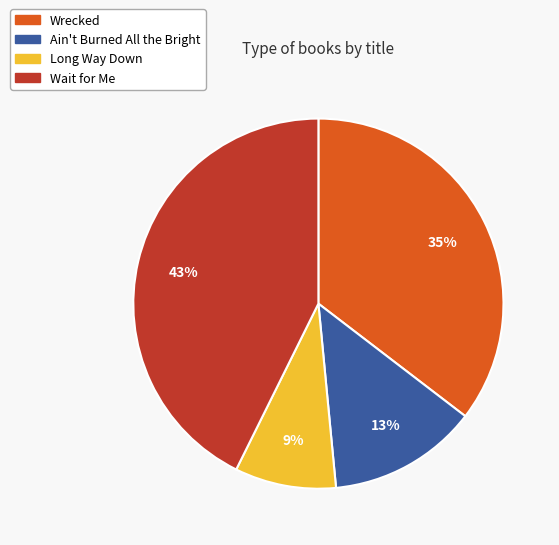

Is there any slice that represents more than half of the pie?

No